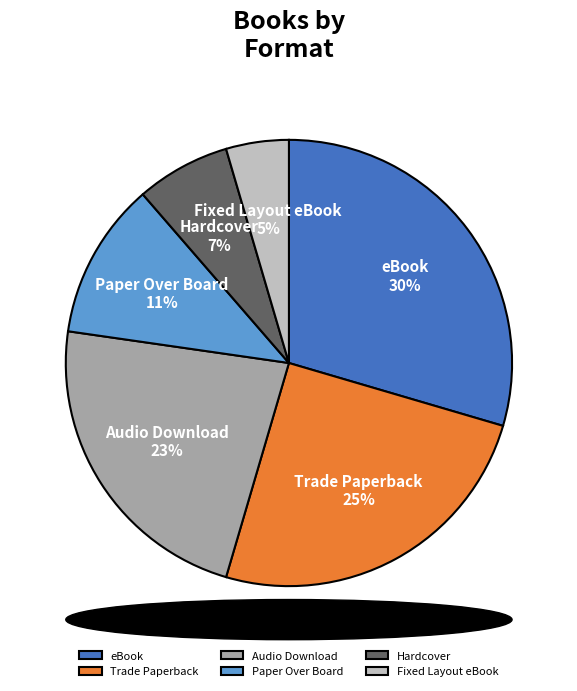

Do Fixed Layout eBook and Hardcover together represent more than half of the pie?

No